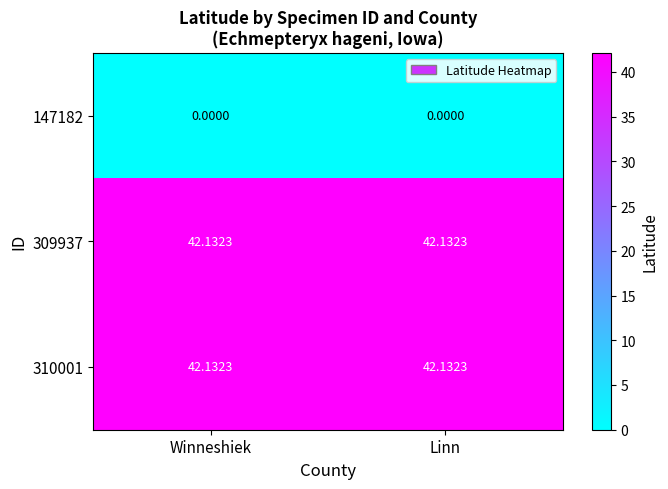

Is the value of 309937 at Winneshiek greater than the value of 147182 at Winneshiek?

Yes